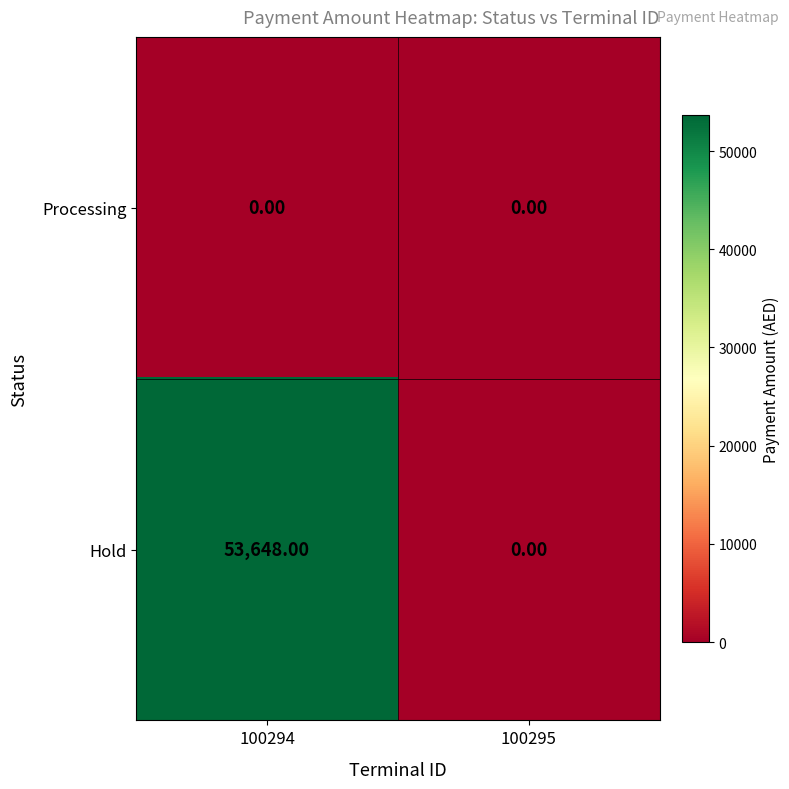

What is the difference between the highest and lowest values at 100294?

53648